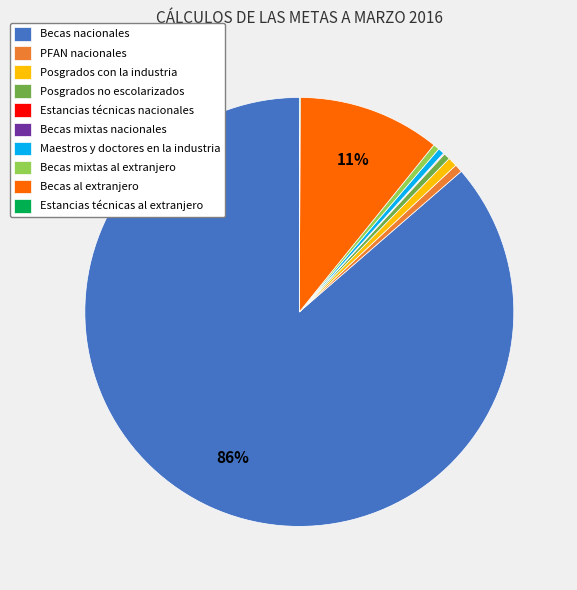

Which has a higher value, Becas nacionales or PFAN nacionales?

Becas nacionales